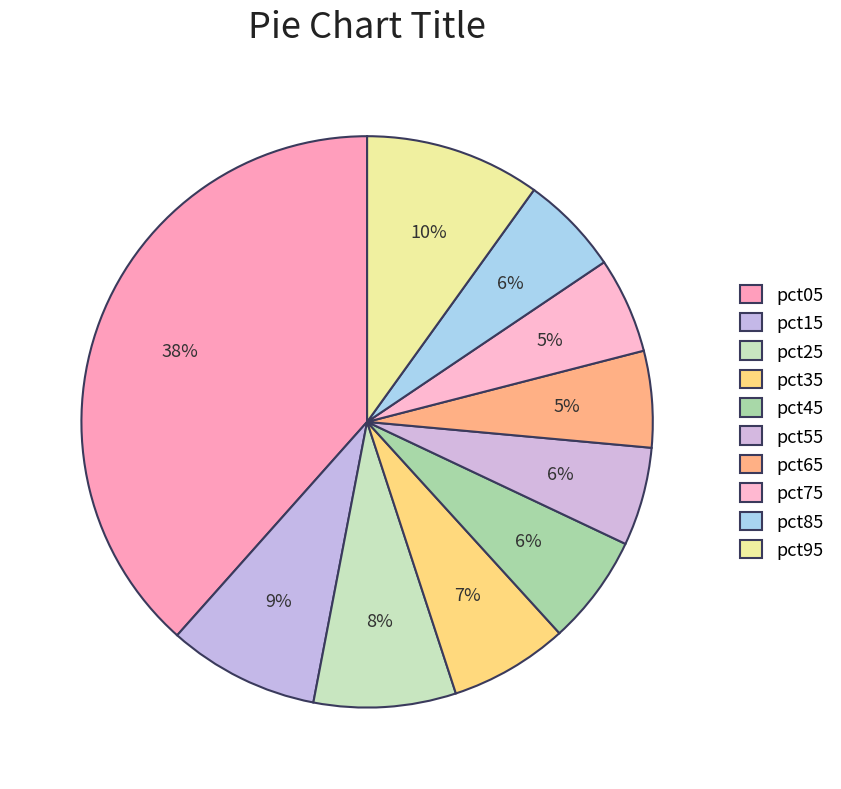

How many slices are in this pie chart?

10